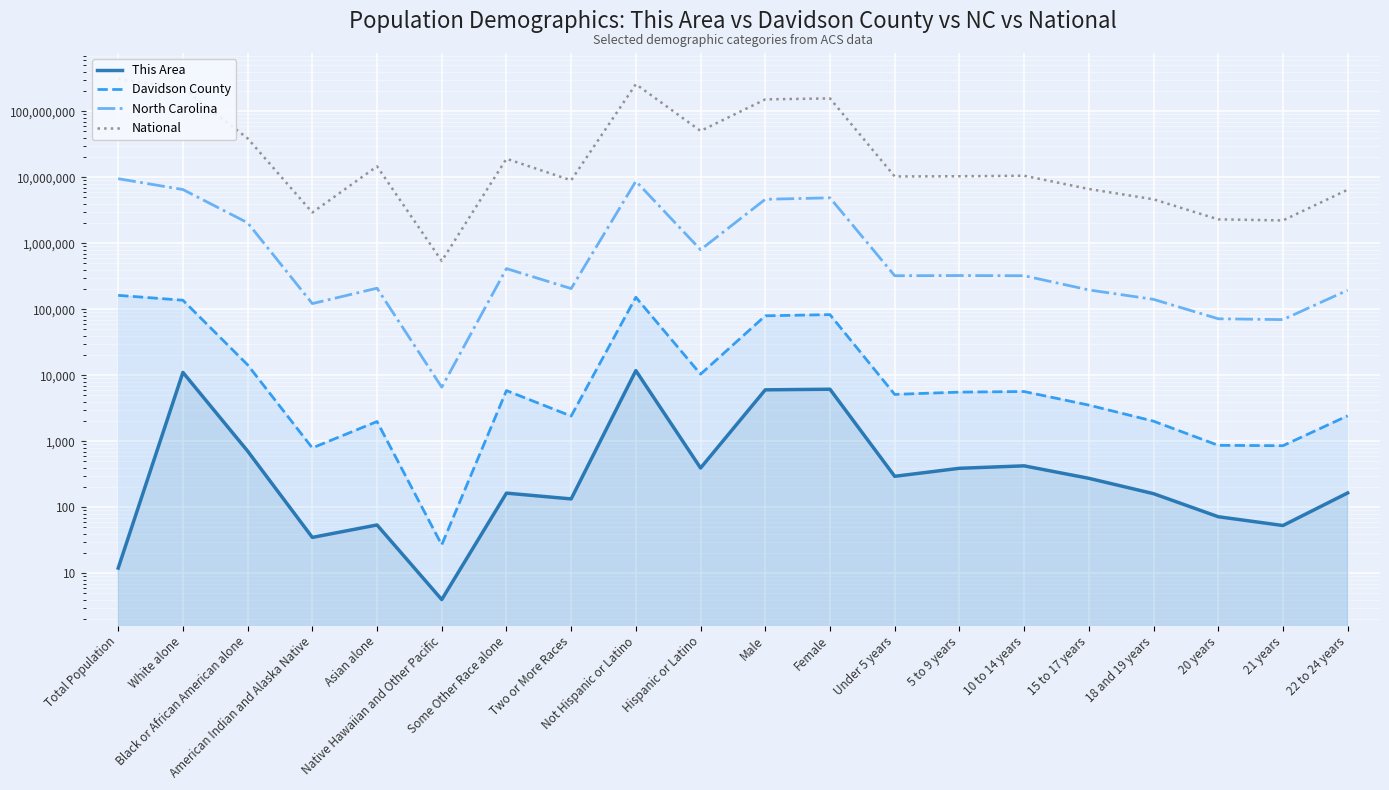

Where is North Carolina nearest to the value 4771043?

Female